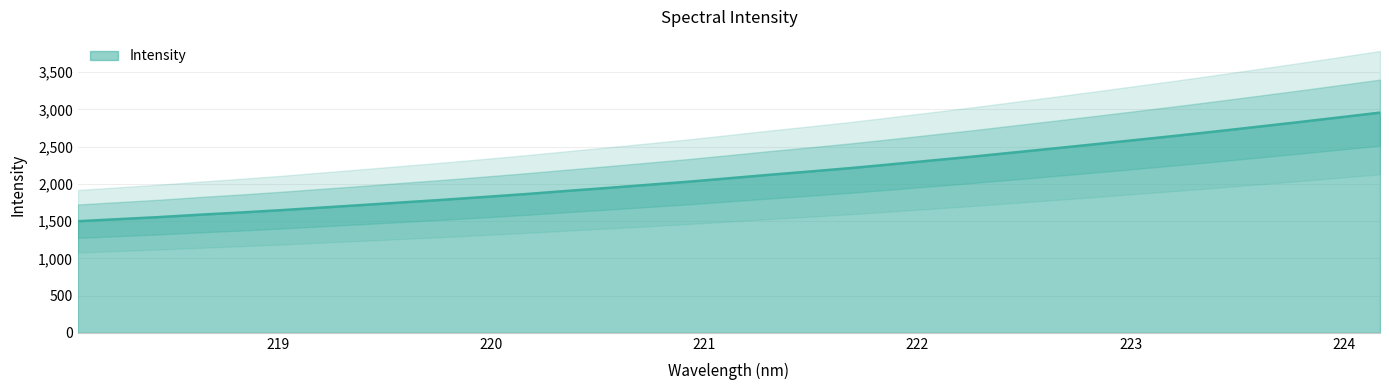

What is the difference between the maximum and minimum values?

1458.4